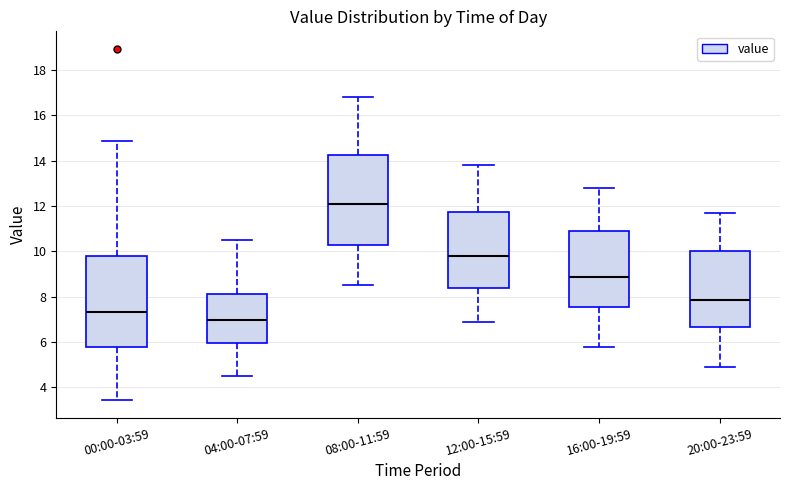

Reading left to right, read every box against the y-axis: the position of its median line, the range the box covers, and the ends of its whiskers. The values are not printed on the chart, so give them approximately, as read against the axis.

00:00-03:59: median 7.4, box 5.8 to 9.8, whiskers 3.4 to 14.8
04:00-07:59: median 7.0, box 6.0 to 8.2, whiskers 4.6 to 10.6
08:00-11:59: median 12.2, box 10.2 to 14.2, whiskers 8.6 to 16.8
12:00-15:59: median 9.8, box 8.4 to 11.8, whiskers 7.0 to 13.8
16:00-19:59: median 8.8, box 7.6 to 11.0, whiskers 5.8 to 12.8
20:00-23:59: median 7.8, box 6.6 to 10.0, whiskers 5.0 to 11.8